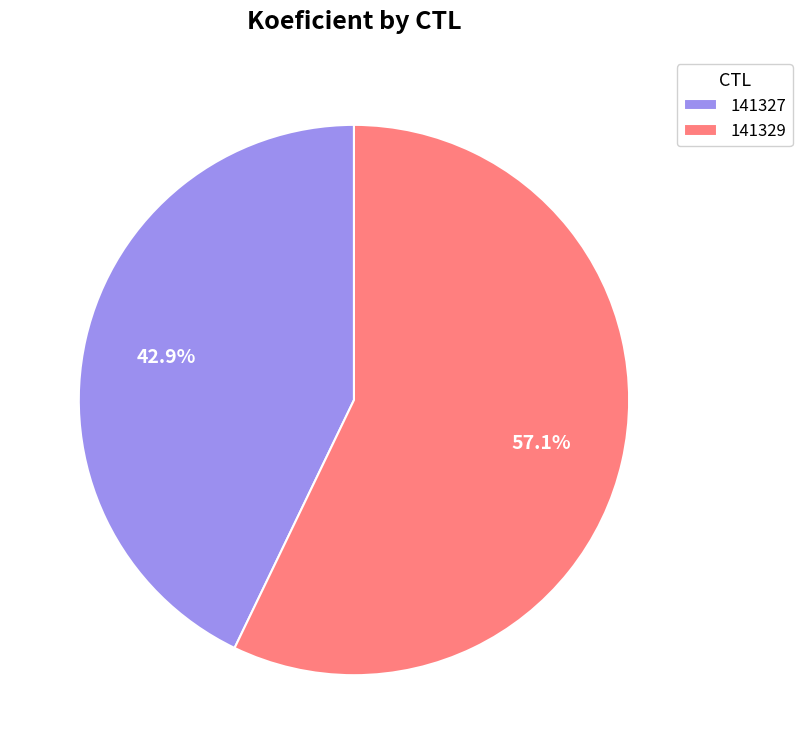

Between 141329 and 141327, which is larger?

141329